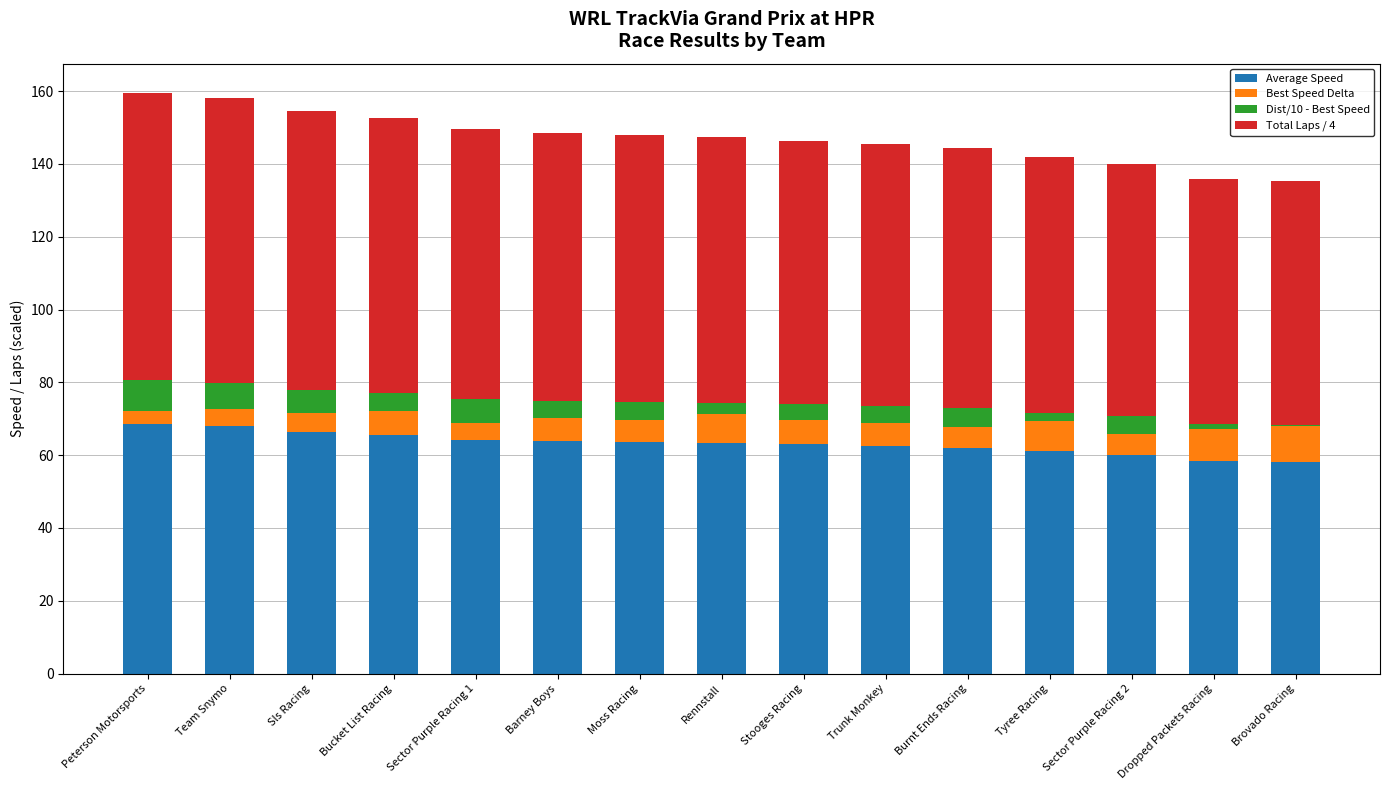

How many data points does each series have?

15